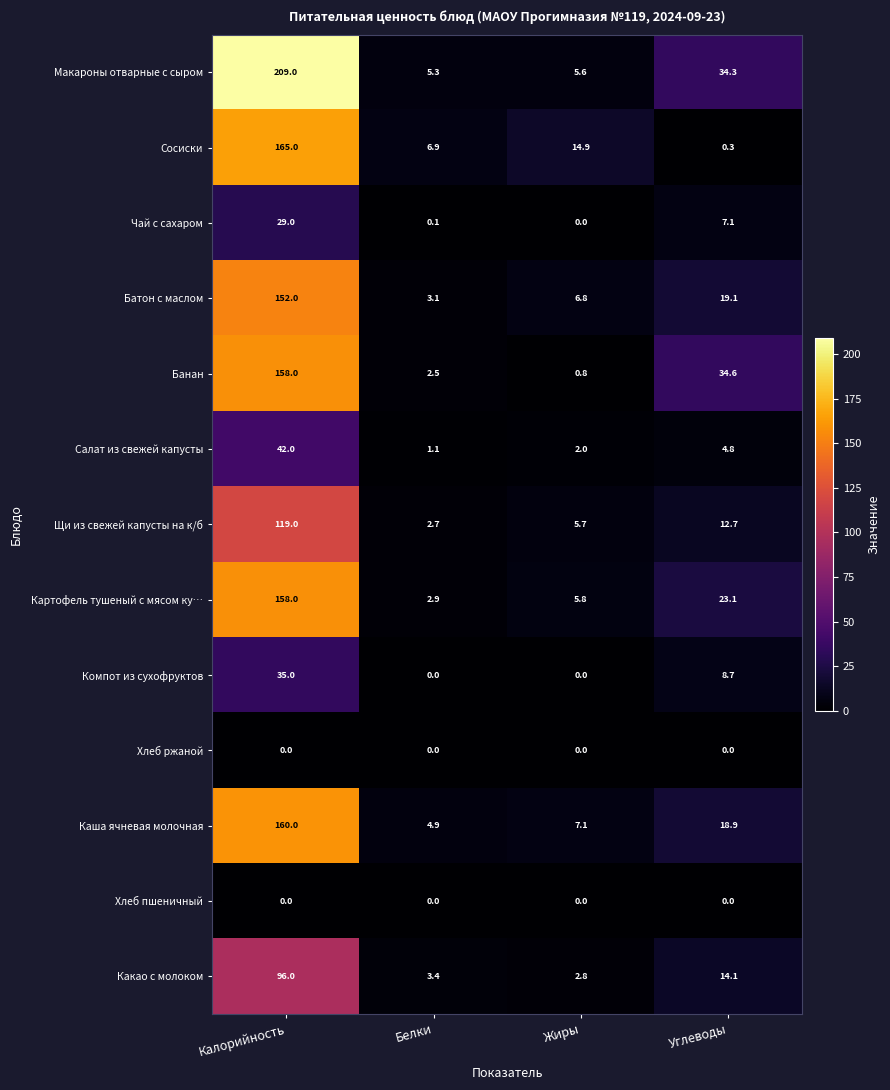

Which series has the largest total across all categories?

Макароны отварные с сыром